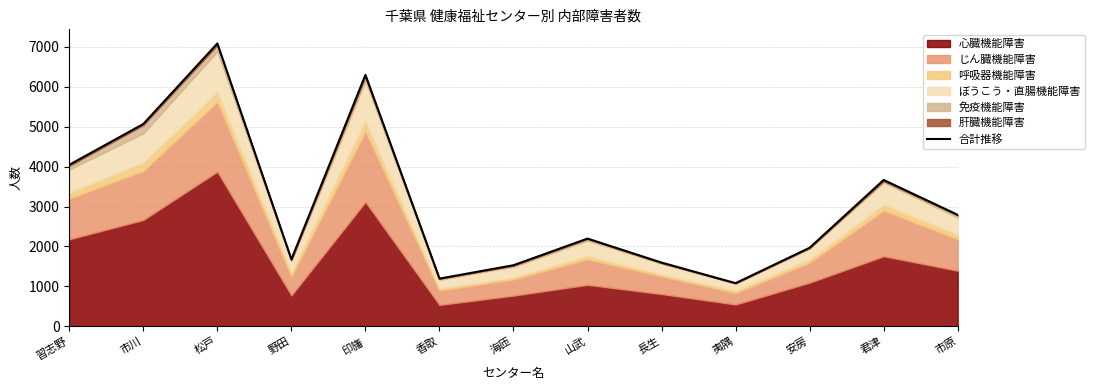

Reading right to left, list all the values displayed in this chart.

市原=2793	君津=3666	安房=1968	夷隅=1082	長生=1597	山武=2198	海匝=1531	香取=1196	印旛=6297	野田=1676	松戸=7084	市川=5068	習志野=4046